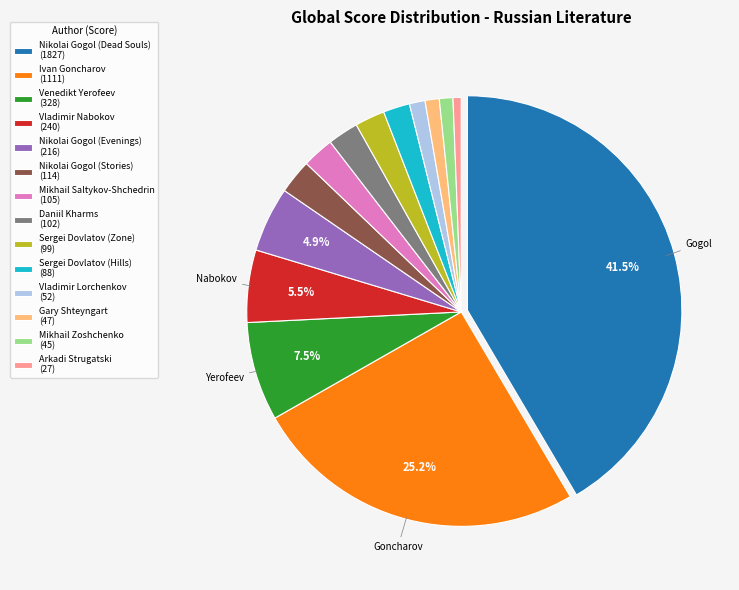

To the nearest percent, what is the difference between the Nikolai Gogol (Dead Souls) and Vladimir Nabokov slice percentages?

36%